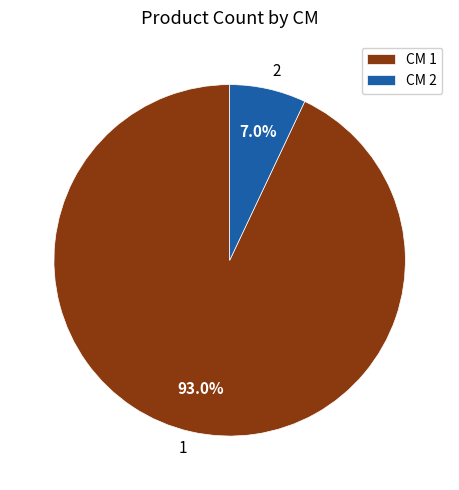

Do 2 and 1 together represent more than half of the pie?

Yes